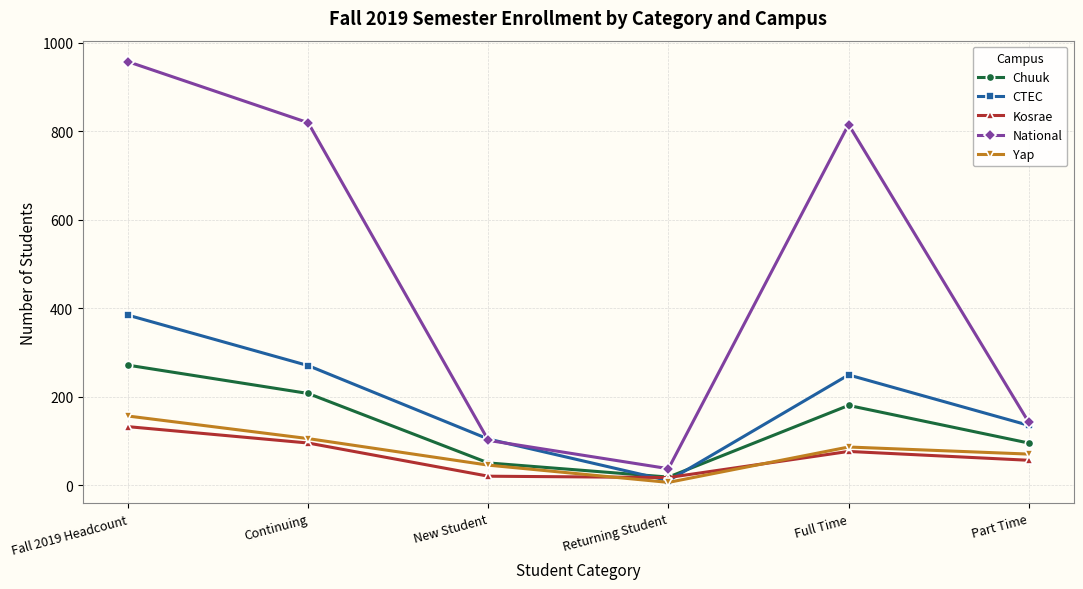

What is the highest value of the Chuuk series?

271